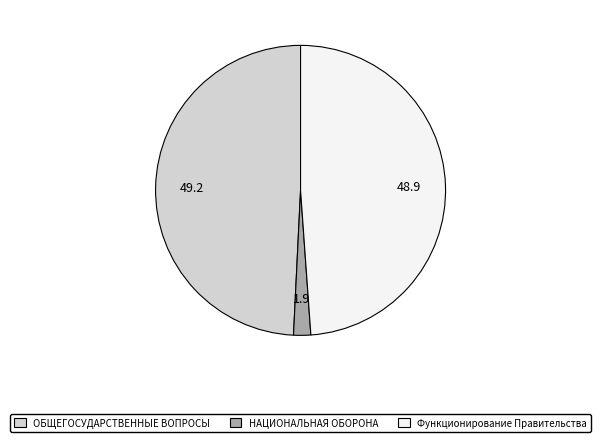

Do ОБЩЕГОСУДАРСТВЕННЫЕ ВОПРОСЫ and НАЦИОНАЛЬНАЯ ОБОРОНА together represent more than half of the pie?

Yes